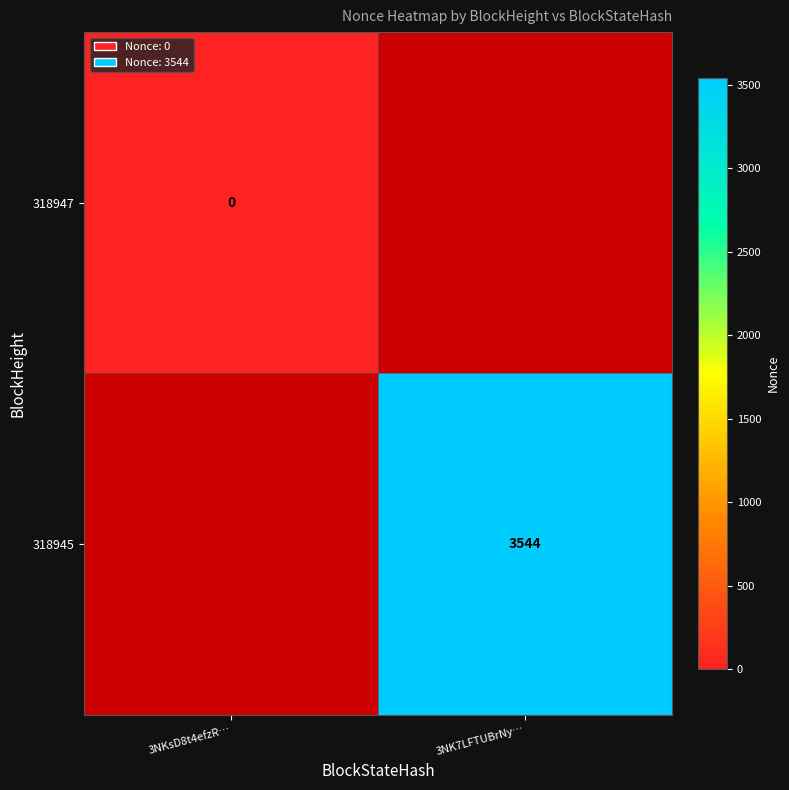

Is it true that 318945 equals -2 at 3NKsD8t4efzR…?

False